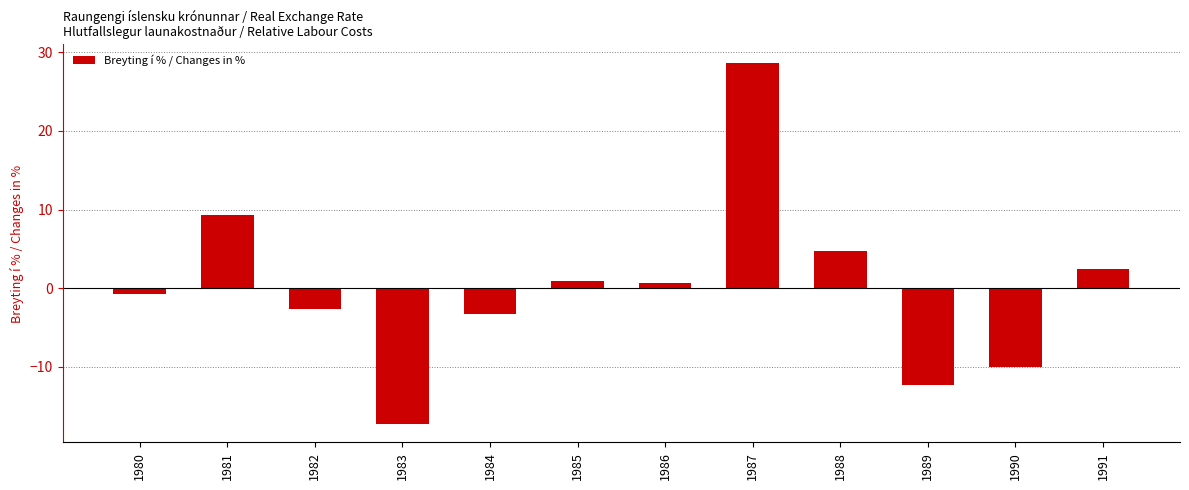

What is the difference between the maximum and minimum values?

46.0